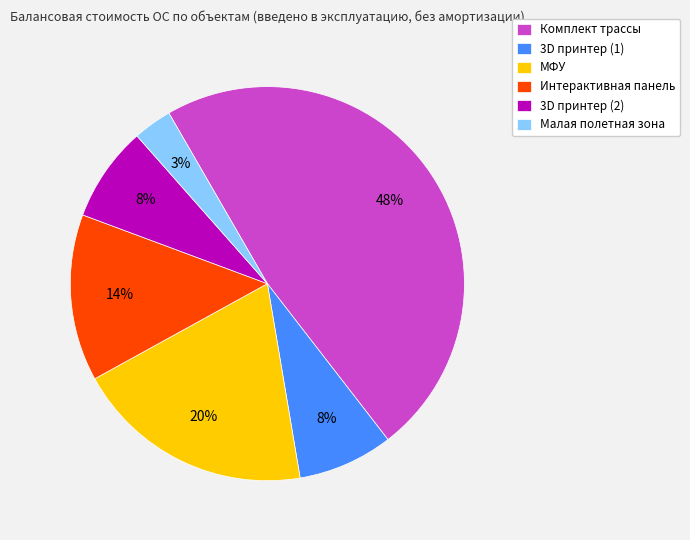

Between МФУ and 3D принтер (1), which is larger?

МФУ